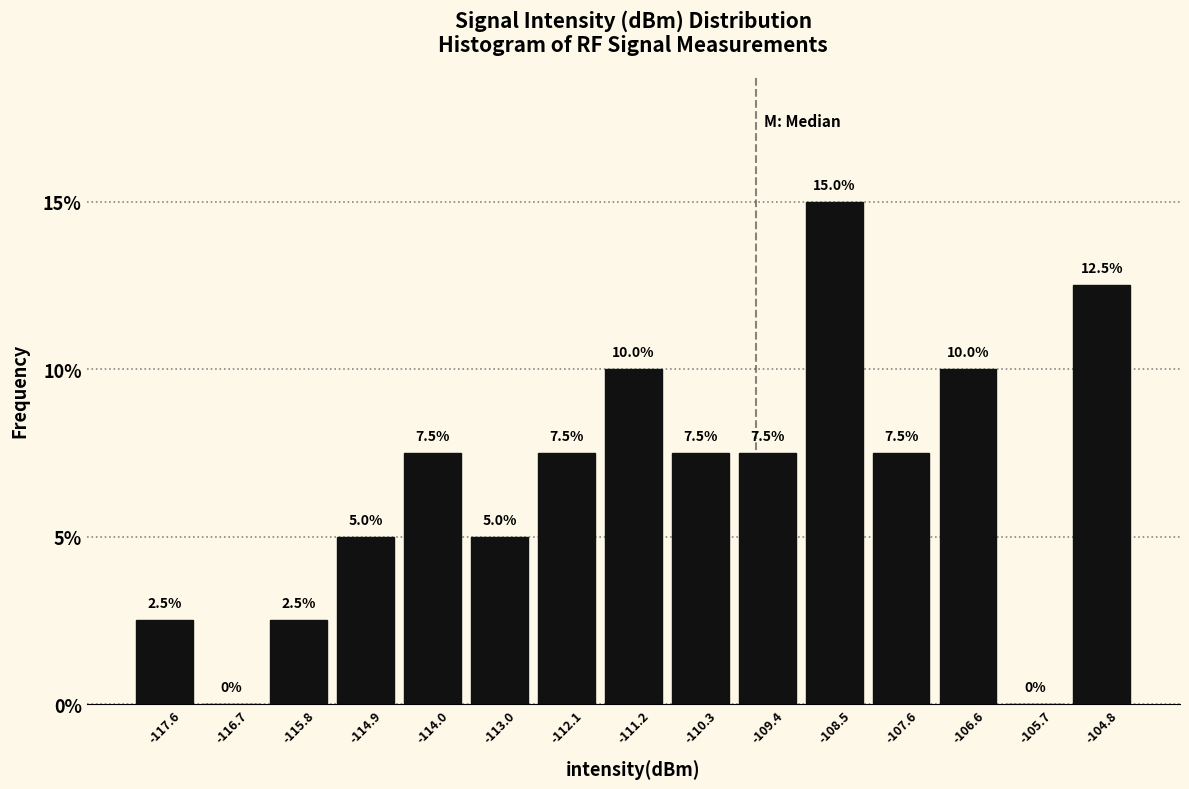

Over which range of the x-axis is the bar tallest?

-108.9 to -108.0